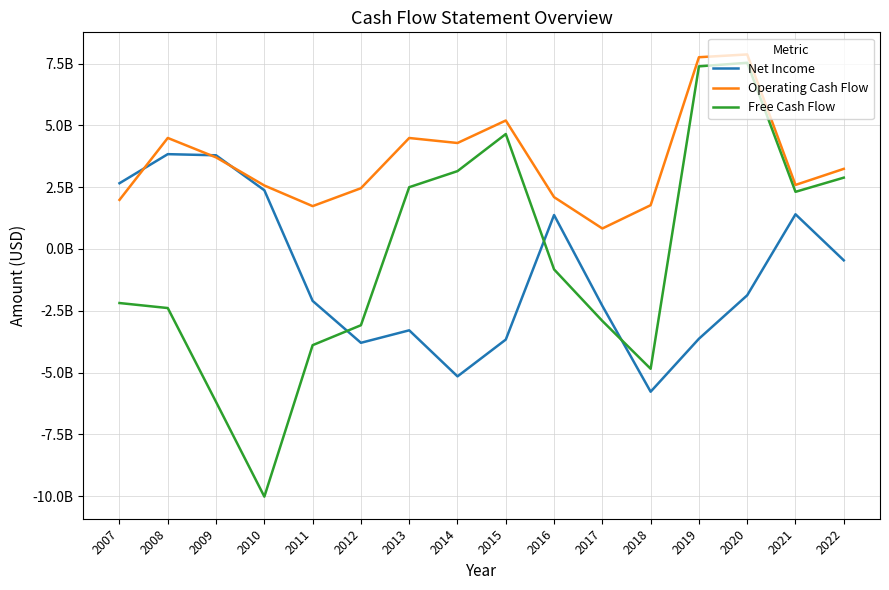

What is the value of the Operating Cash Flow point at the 1st from the left?

1983748569